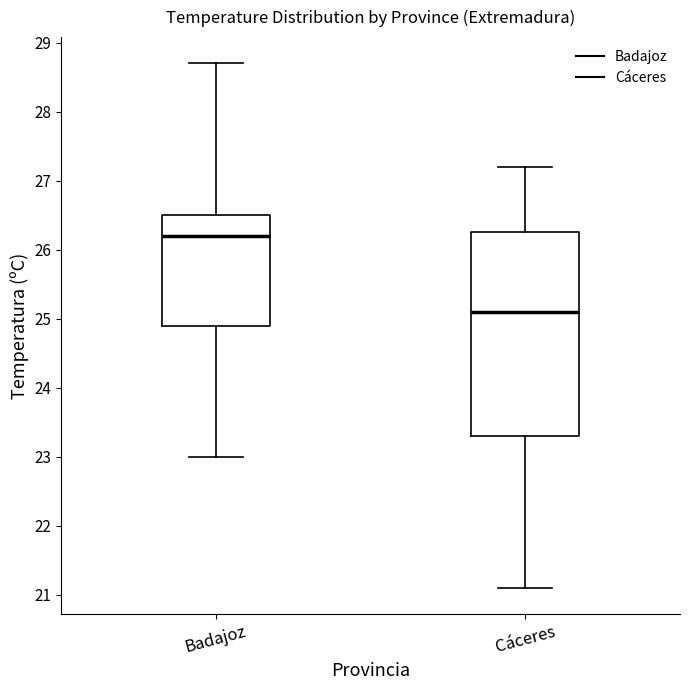

Comparing the boxes themselves (not the whiskers), which one is the tallest?

Cáceres